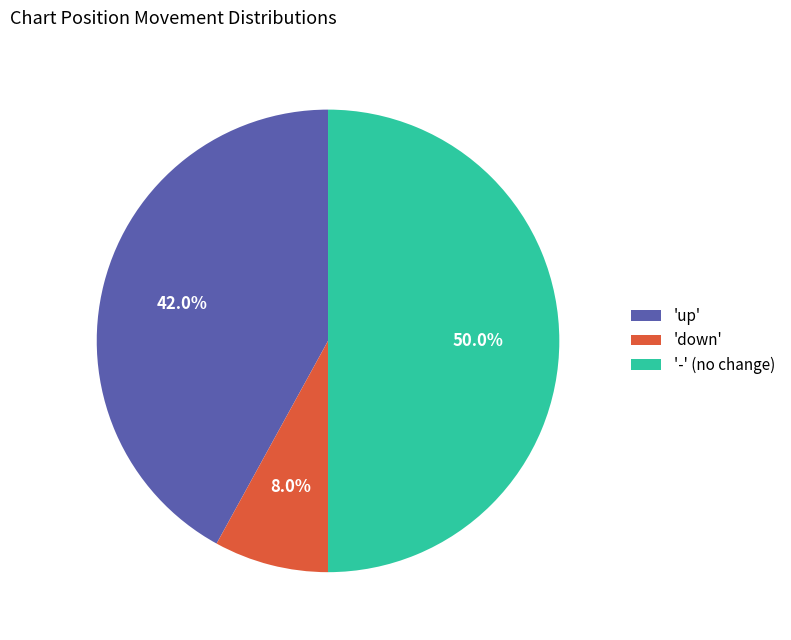

What is the total percentage of 'up' and '-' (no change)?

92.0%